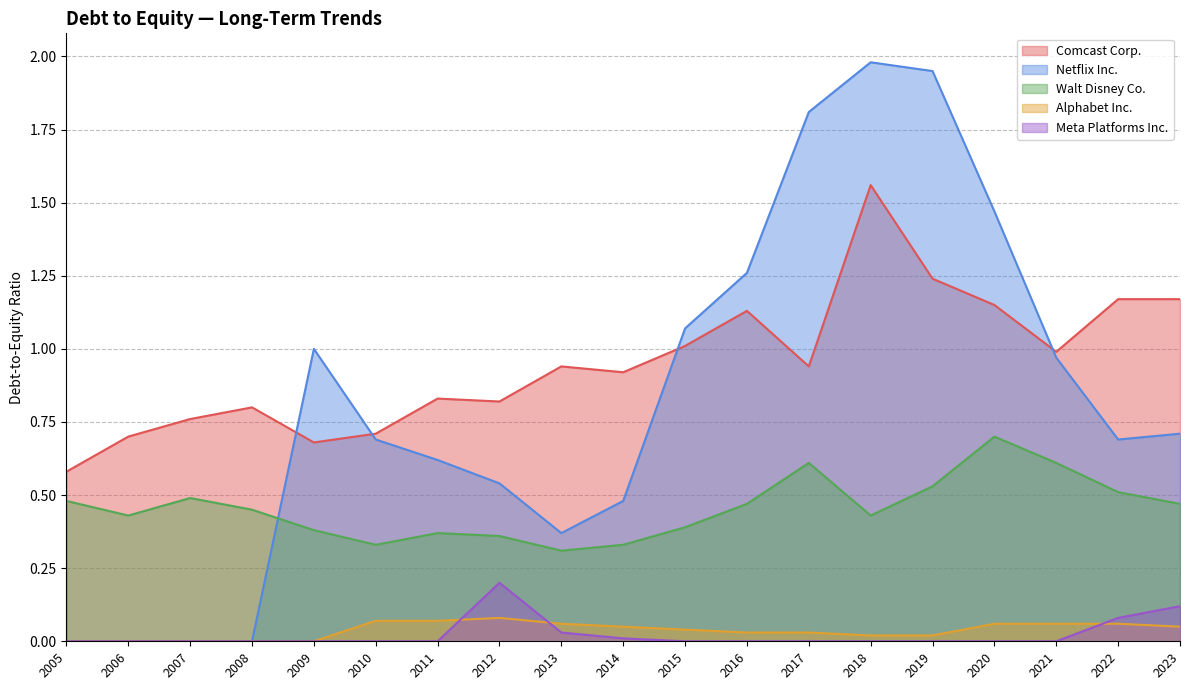

The Meta Platforms Inc. series shows -0.1 at 2005. True or false?

False